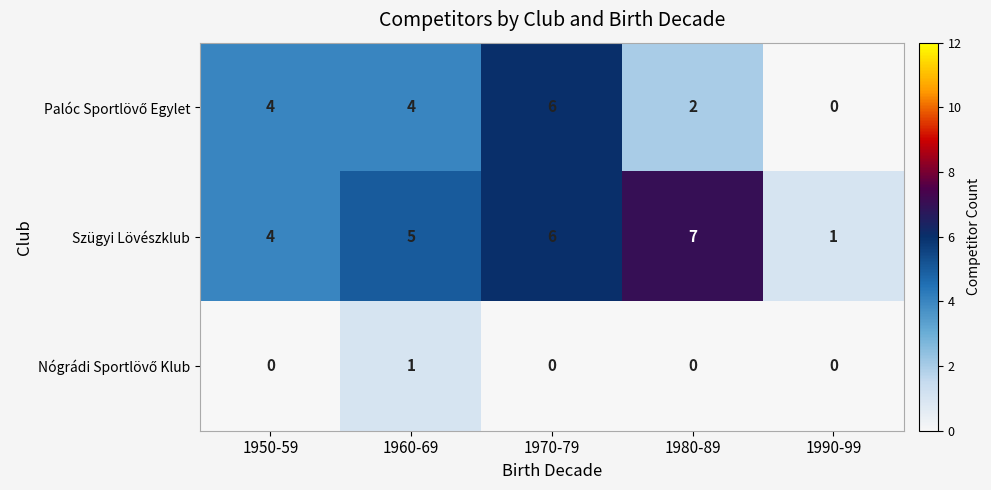

Between 1950-59 and 1980-89, which series saw the biggest shift?

Szügyi Lövészklub